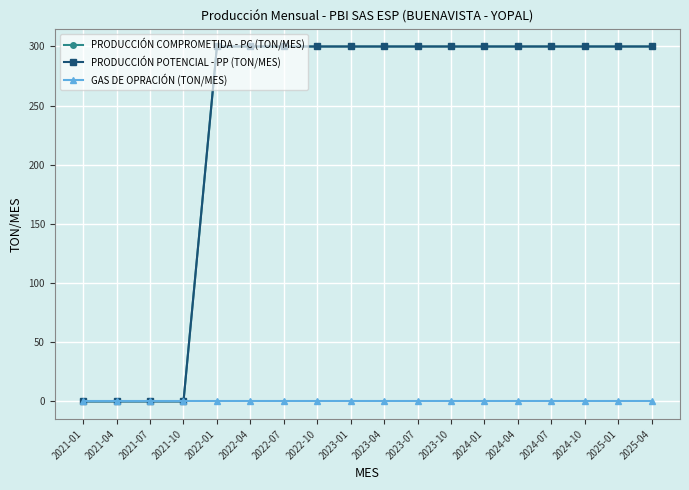

Rank the series by their maximum value, from highest to lowest.

PRODUCCIÓN COMPROMETIDA - PC (TON/MES), PRODUCCIÓN POTENCIAL - PP (TON/MES), GAS DE OPRACIÓN (TON/MES)